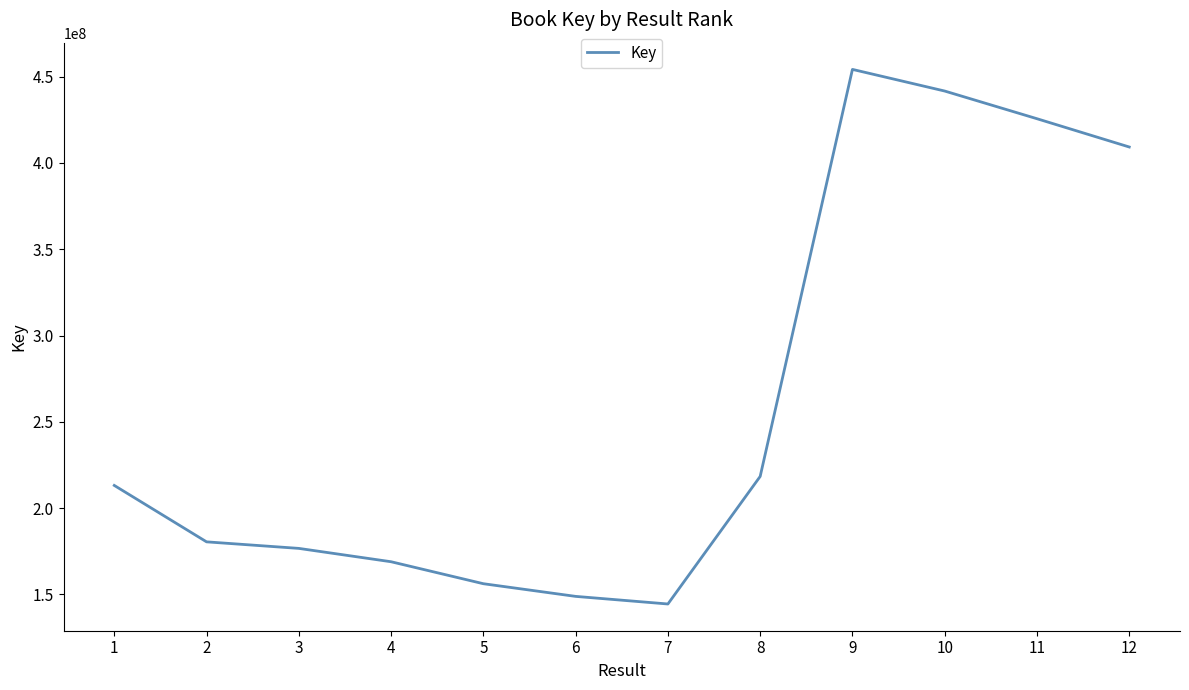

Does the chart have visible grid lines?

No